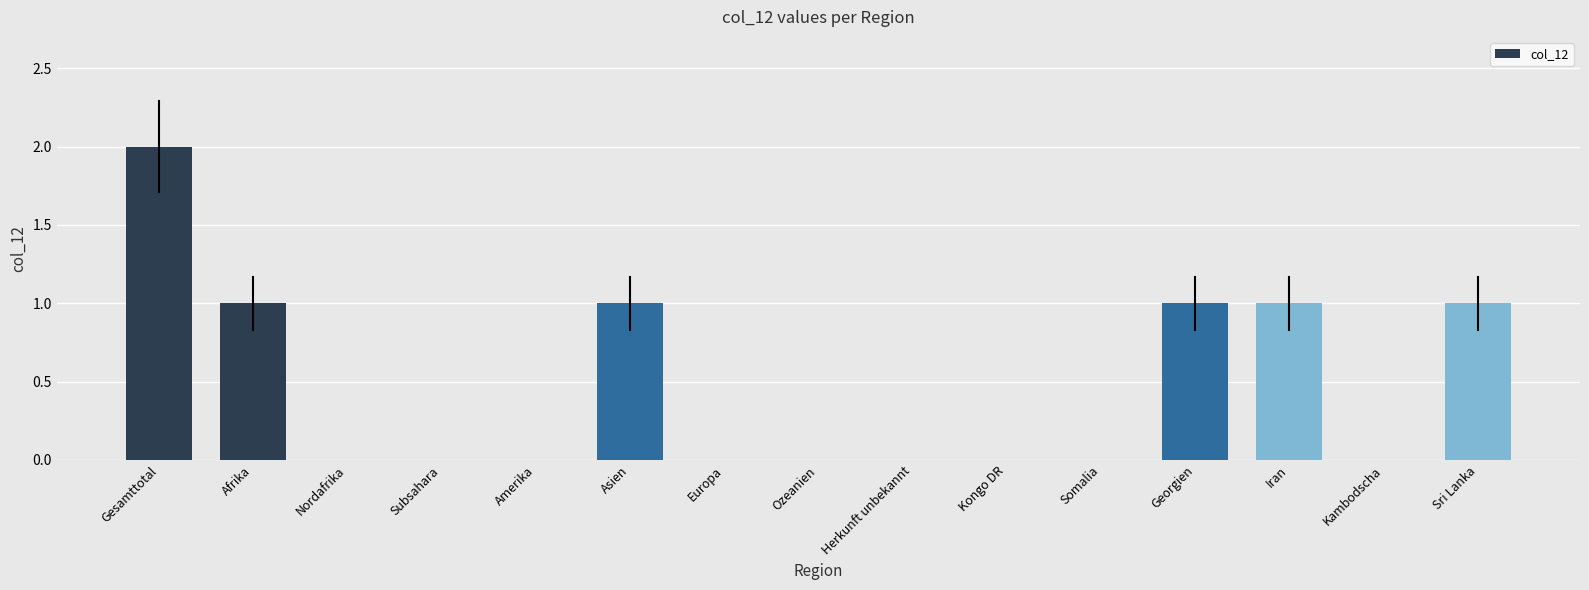

Reading left to right, list all the values displayed in this chart.

Gesamttotal=2	Afrika=1	Nordafrika=0	Subsahara=0	Amerika=0	Asien=1	Europa=0	Ozeanien=0	Herkunft unbekannt=0	Kongo DR=0	Somalia=0	Georgien=1	Iran=1	Kambodscha=0	Sri Lanka=1